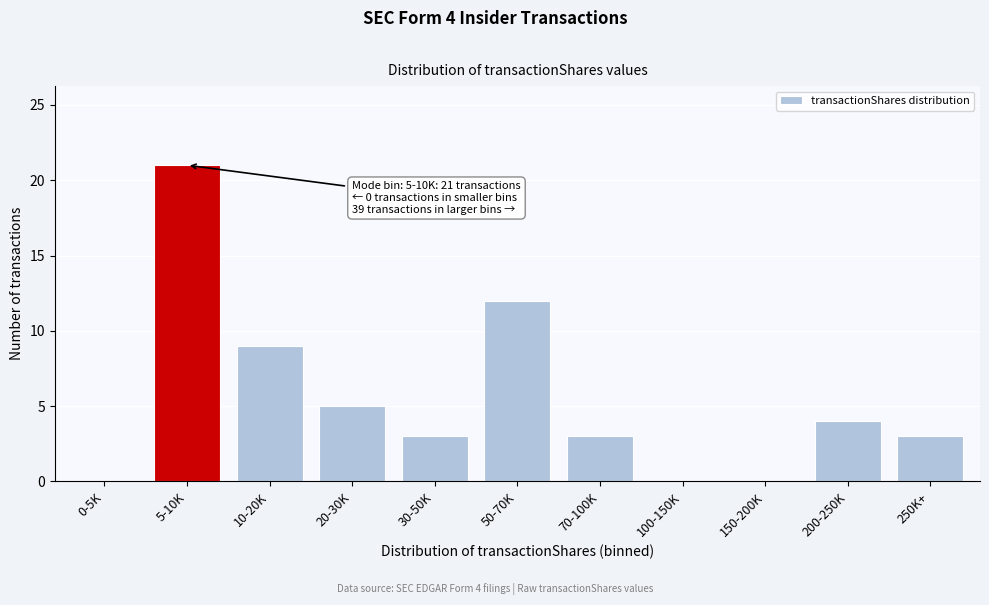

Reading left to right, what are all the values shown in this chart?

0-5K=0	5-10K=21	10-20K=9	20-30K=5	30-50K=3	50-70K=12	70-100K=3	100-150K=0	150-200K=0	200-250K=4	250K+=3